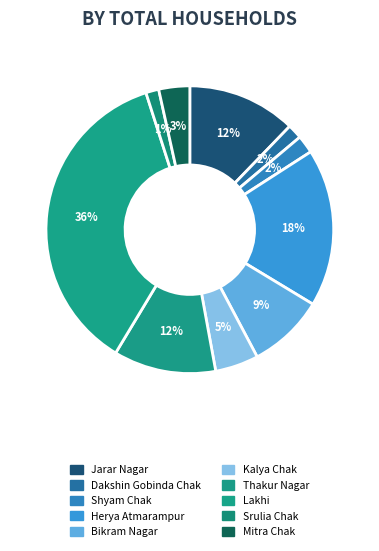

To the nearest percent, what portion does Lakhi represent?

36%